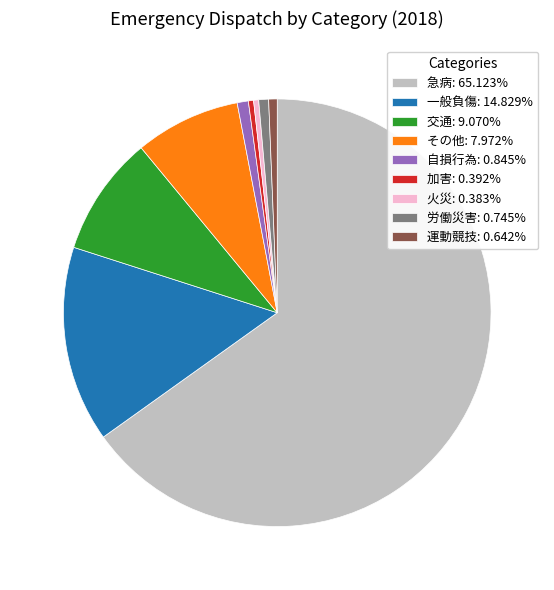

Is the sum of 急病: 65.123% and 加害: 0.392% greater than half?

Yes